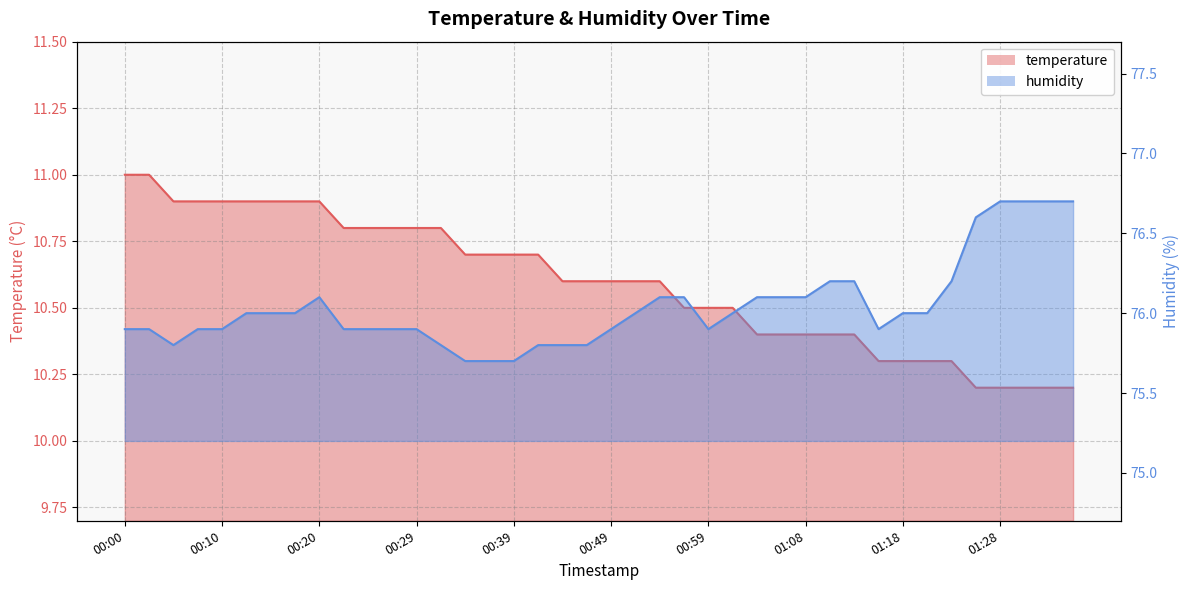

Which has a higher value, 00:10 or 23?

00:10